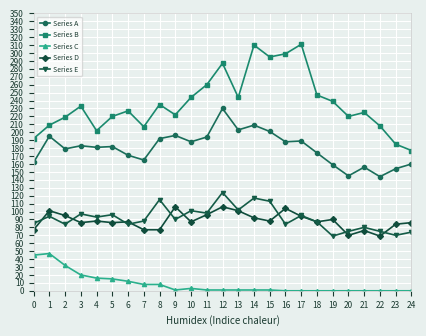

At which category is the sum across all series the highest?

12